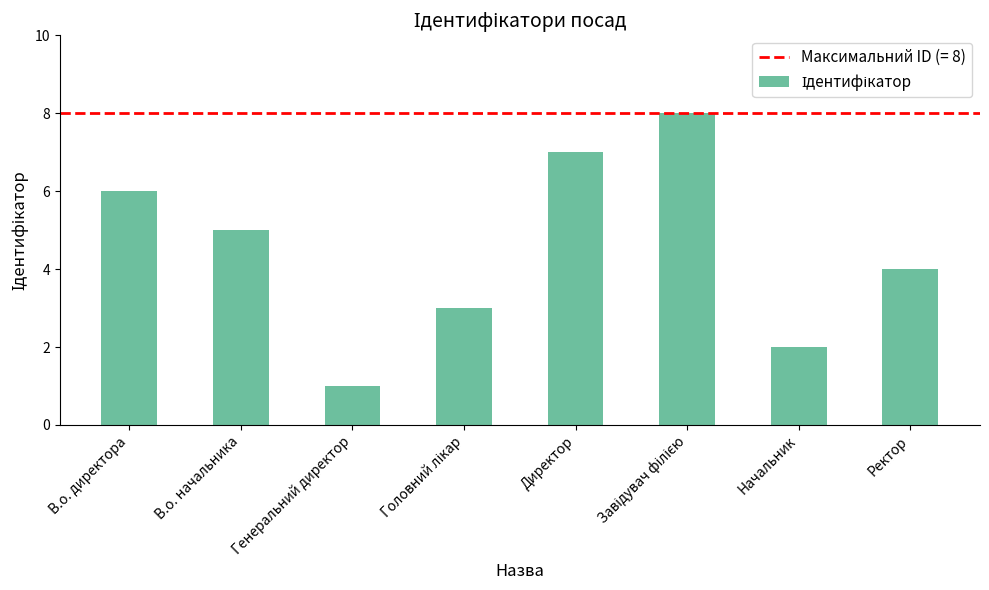

What is the label of the 1st bar from the left?

В.о. директора